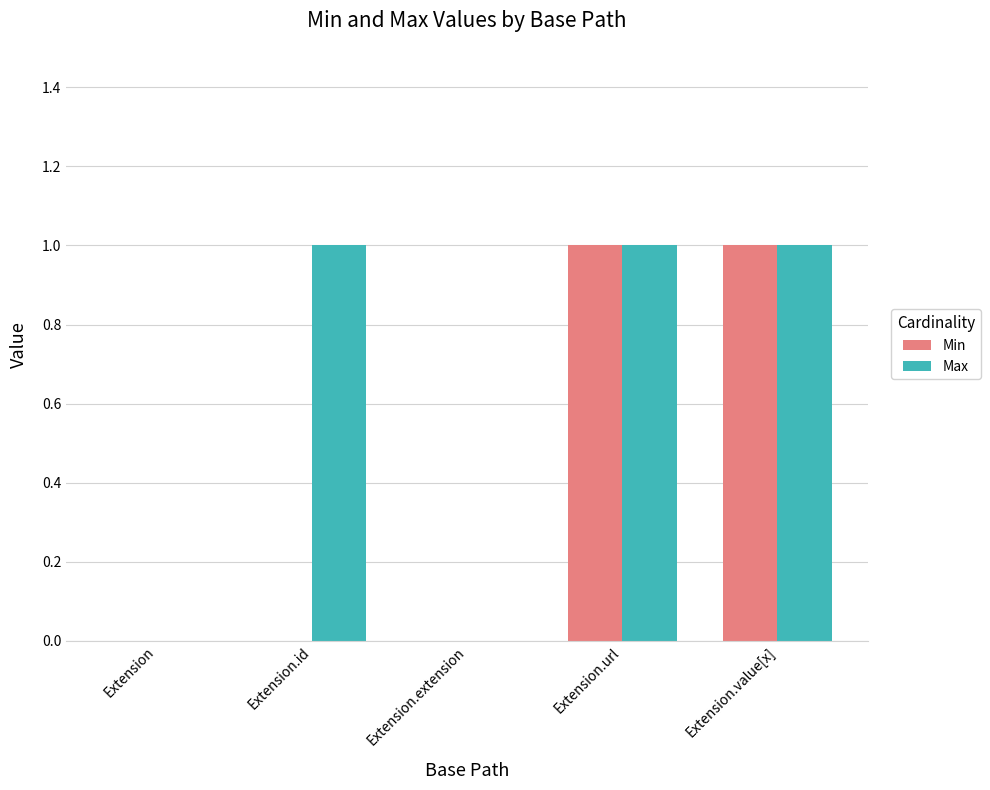

The value of Max at Extension.id is 0. True or false?

False